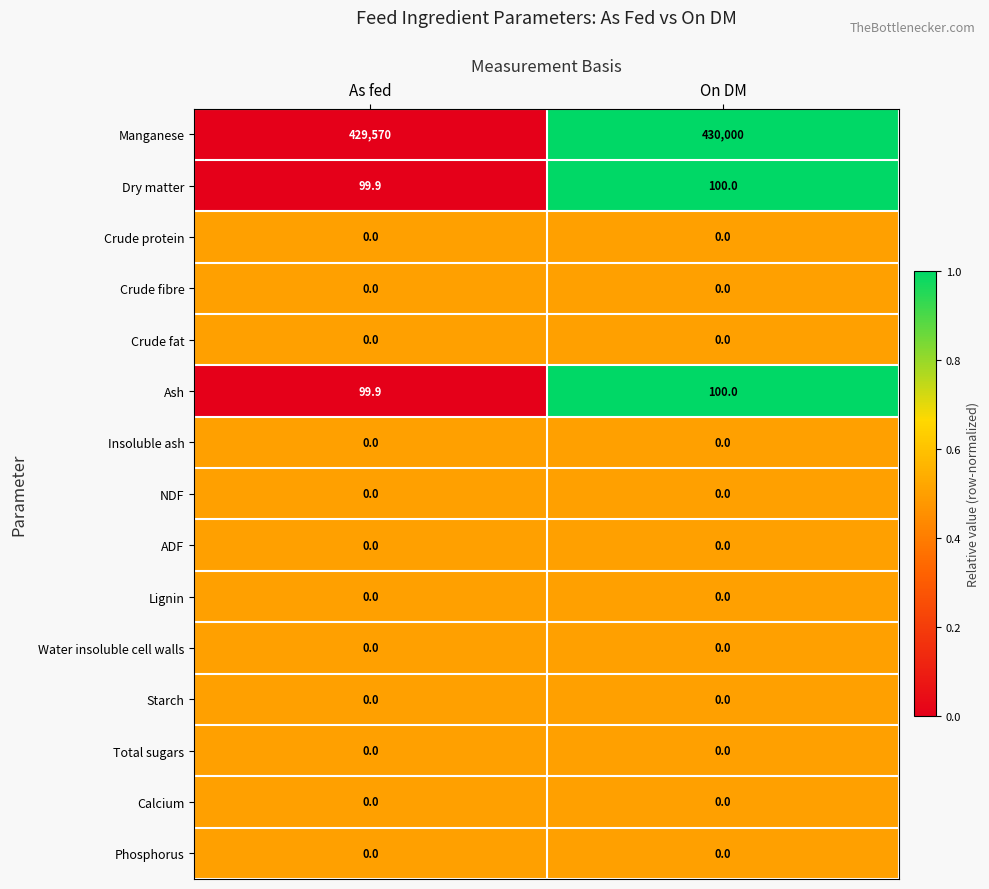

How many data points does each series have?

2